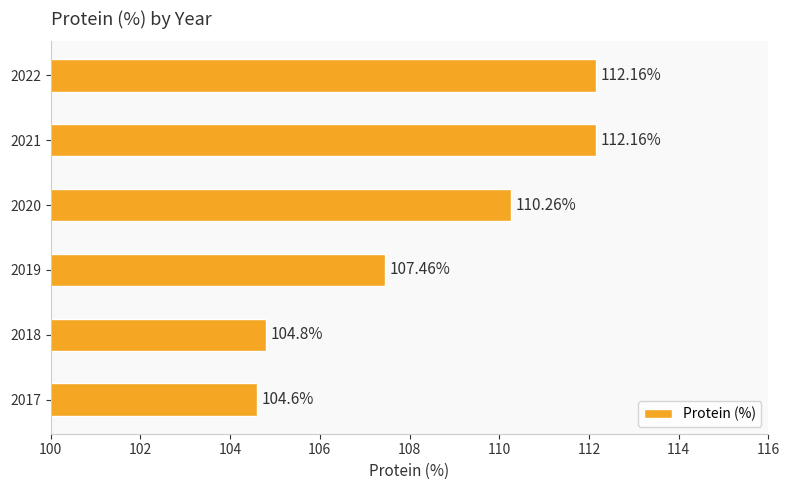

What is the ratio of the value at 2021 to the value at 2019?

1.0